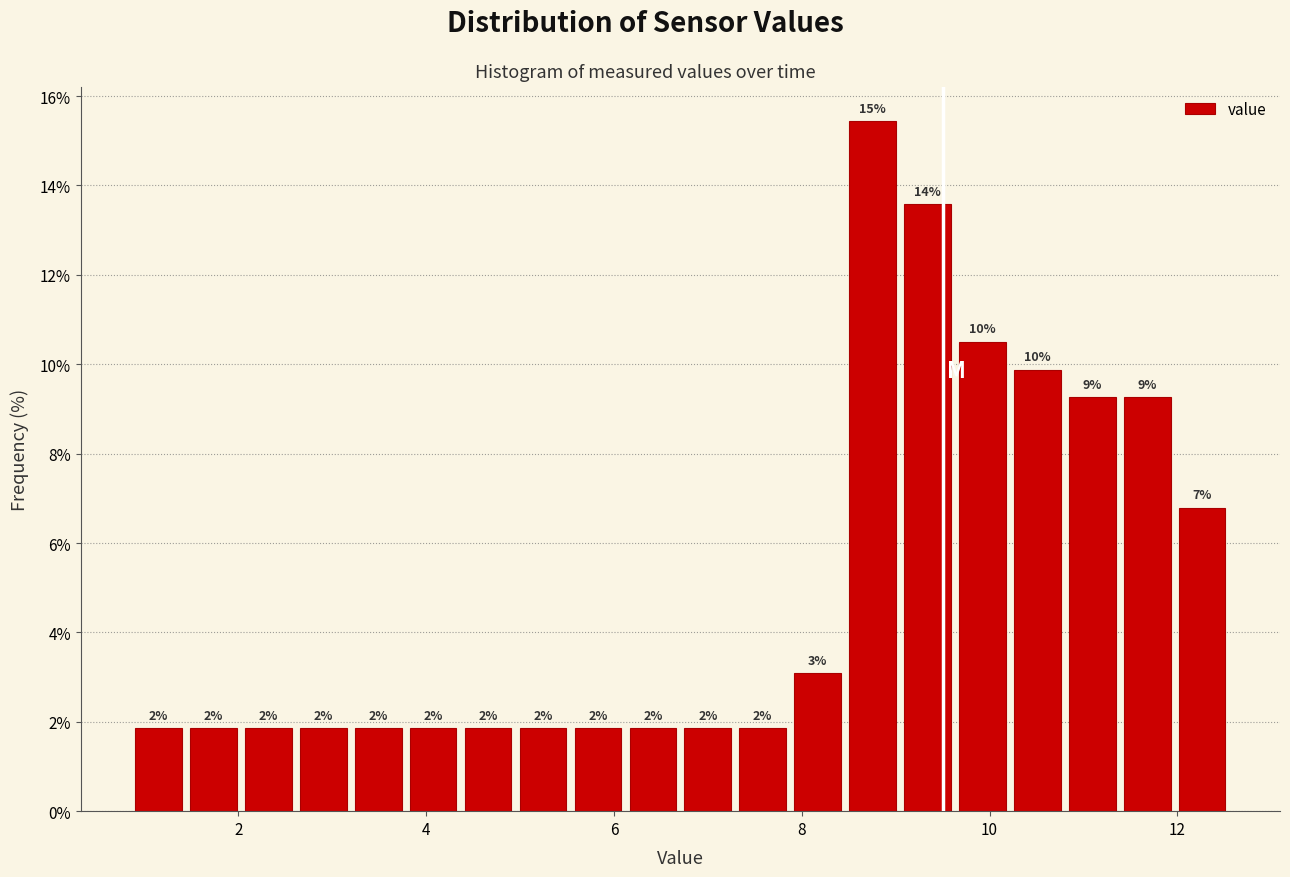

Read against the x-axis, roughly where is the centre of the tallest bar?

8.8